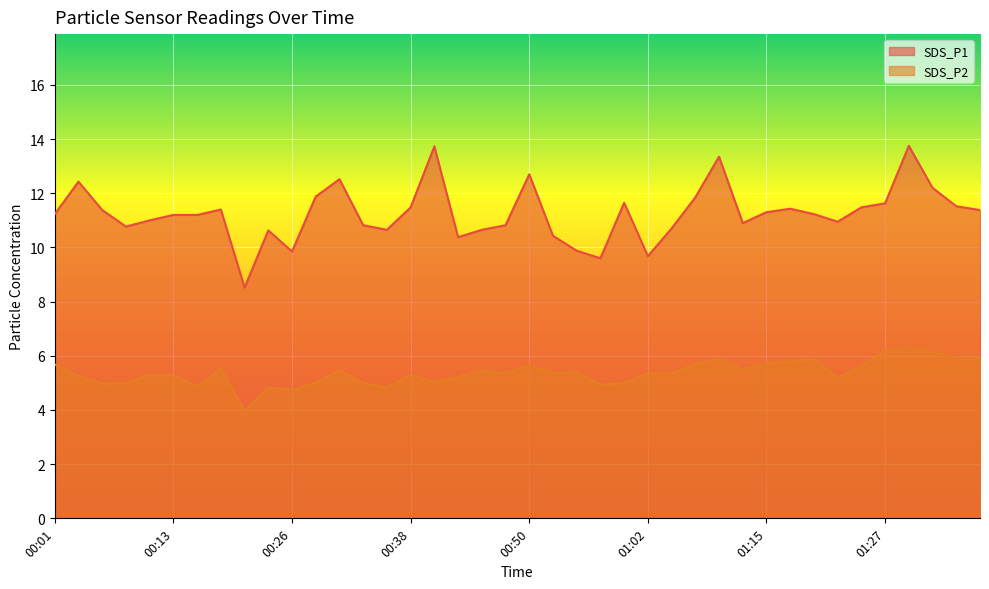

At which category does SDS_P2 reach its first local valley?

00:06